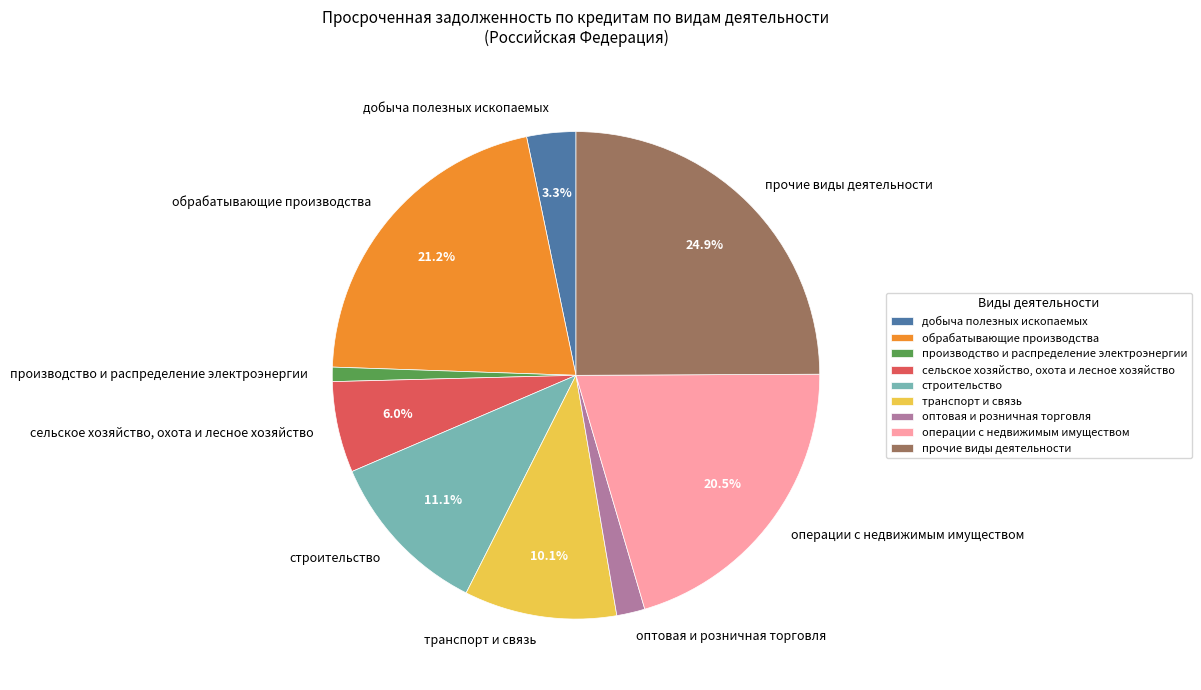

Rank the categories by value from highest to lowest.

прочие виды деятельности, обрабатывающие производства, операции с недвижимым имуществом, строительство, транспорт и связь, сельское хозяйство, охота и лесное хозяйство, добыча полезных ископаемых, оптовая и розничная торговля, производство и распределение электроэнергии